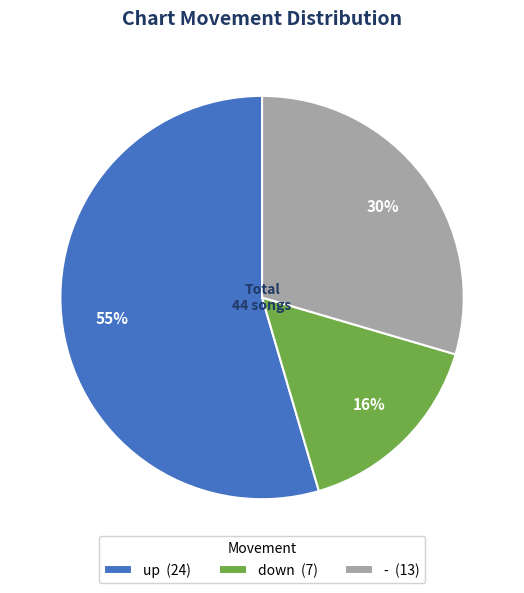

Which has a higher value, down or up?

up